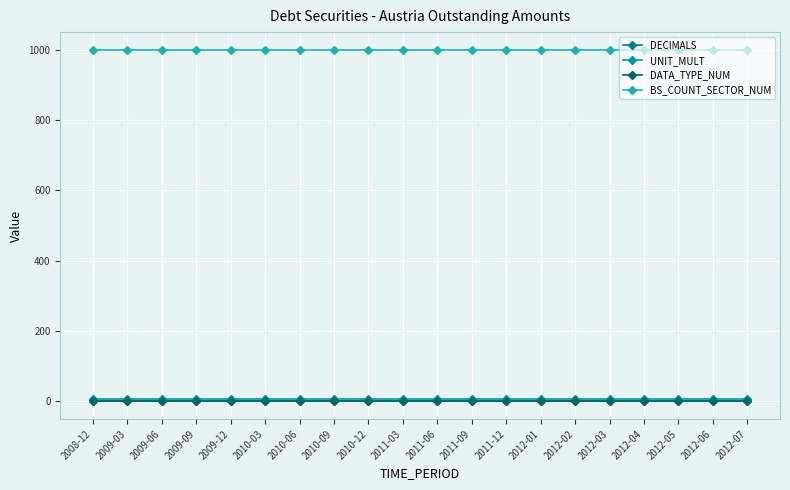

What is the spread (max minus min) of values at 2010-03?

1000